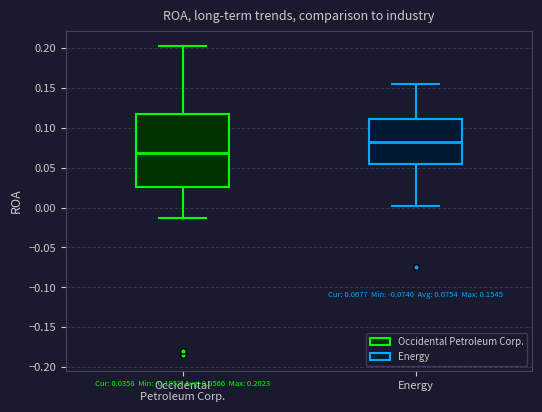

Which box is the tallest, from its lower edge to its upper edge?

Occidental Petroleum Corp.